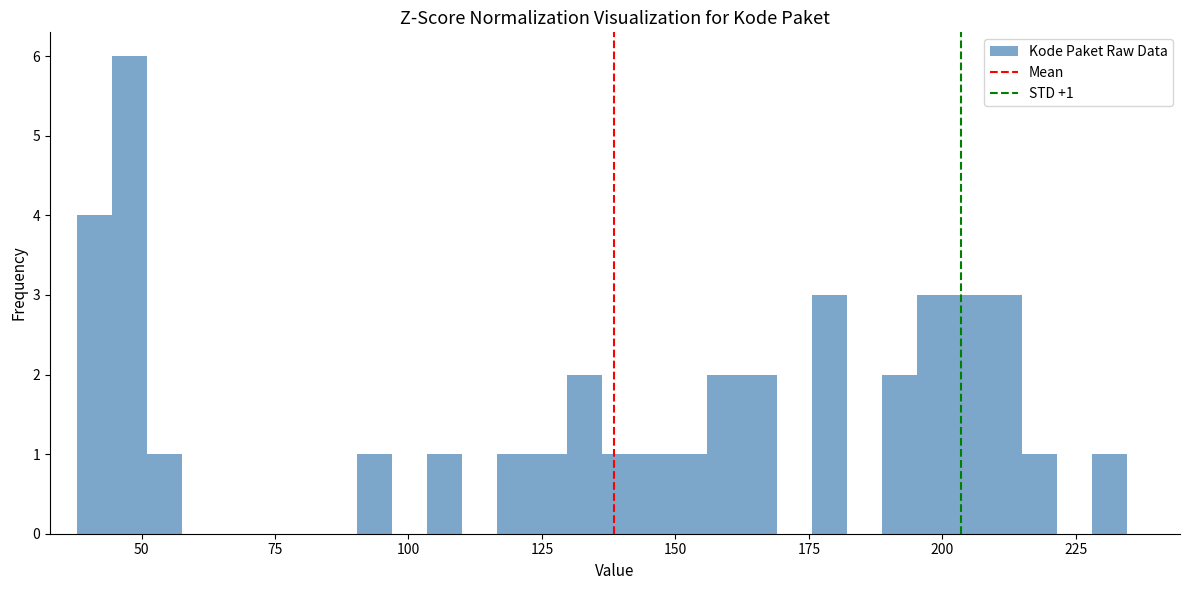

Read against the x-axis, roughly where is the centre of the tallest bar?

50